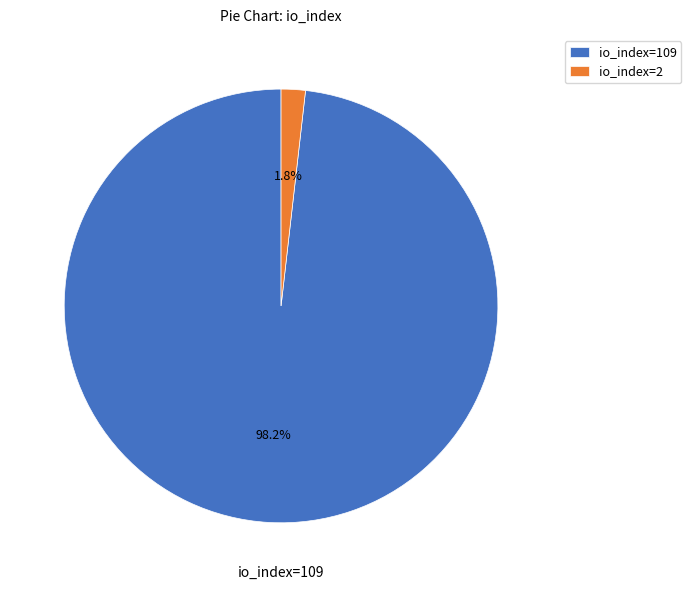

To the nearest percent, what is the combined percentage of io_index=109 and io_index=2?

100%